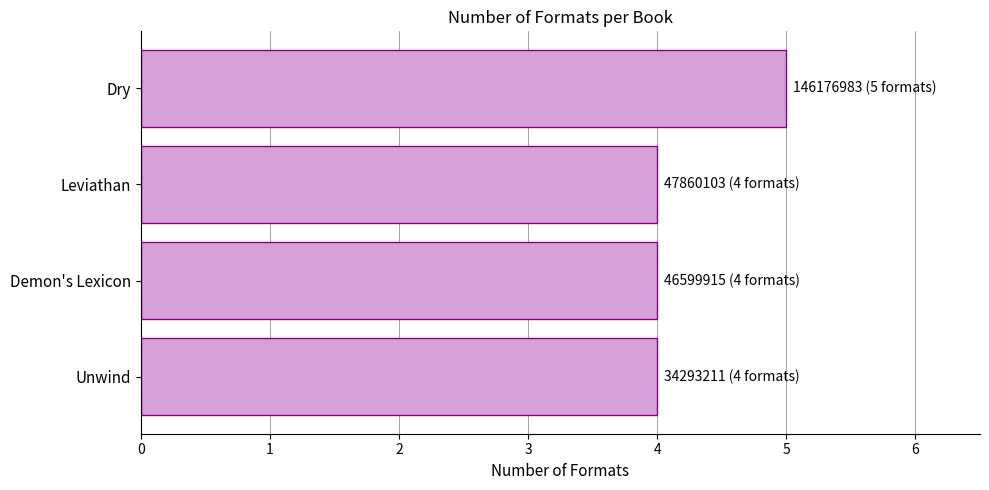

Reading top to bottom, extract all data points from this chart.

5	4	4	4